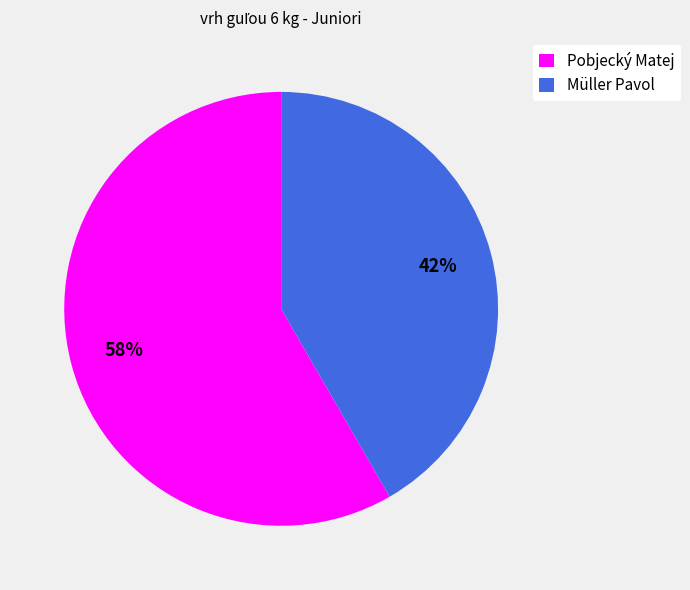

To the nearest percent, what is the average slice percentage?

50%